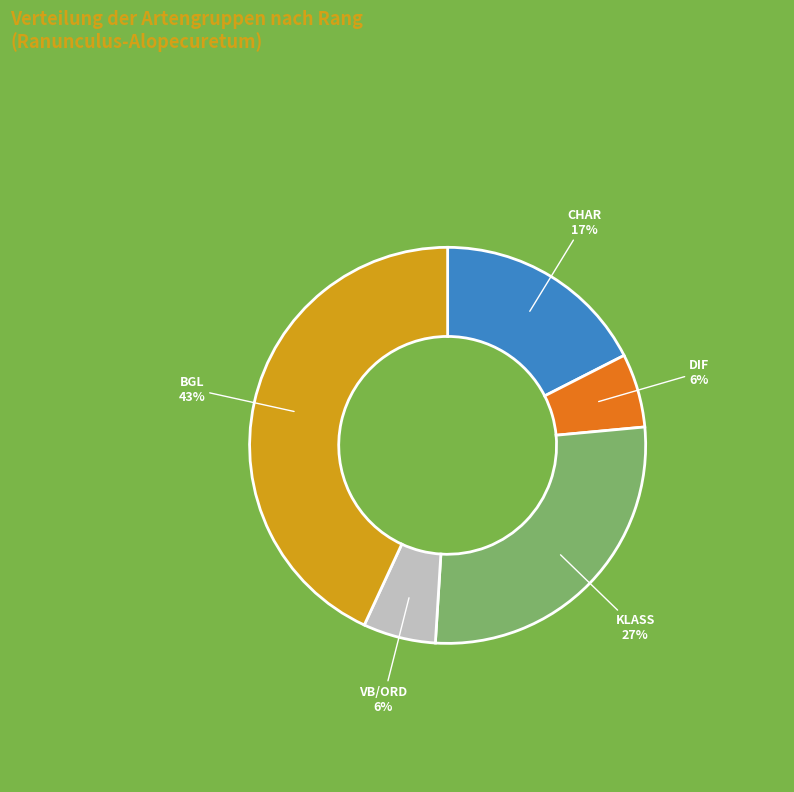

How many slices are in this pie chart?

5